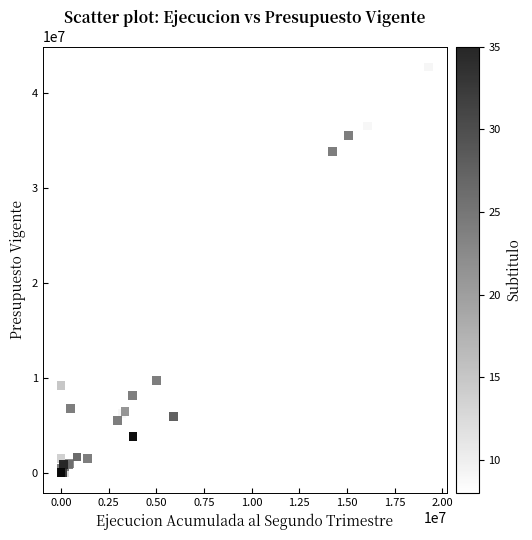

What Y value in the scatter plot is closest to 21380969?

9701933